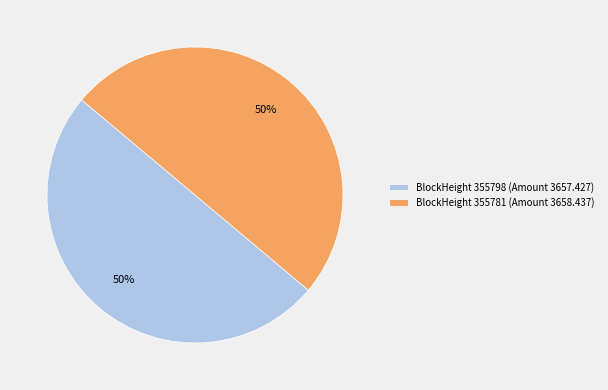

To the nearest percent, what portion does BlockHeight 355798 (Amount 3657.427) represent?

50%